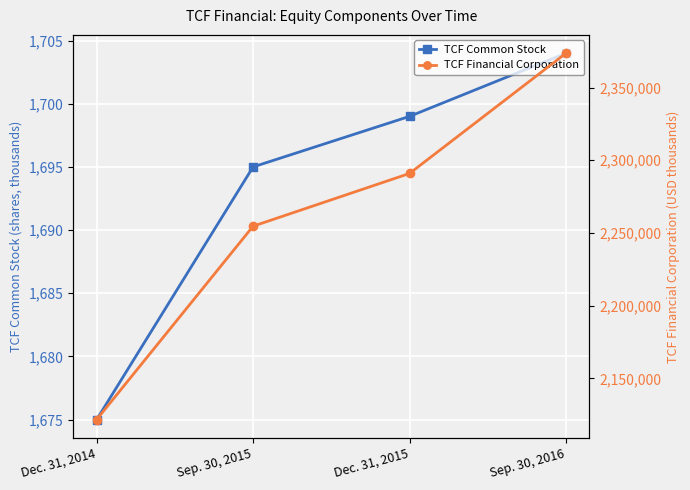

Reading right to left, list all the values displayed in this chart.

TCF Common Stock: 1704	1699	1695	1675
TCF Financial Corporation: 2373588	2290916	2254647	2121649